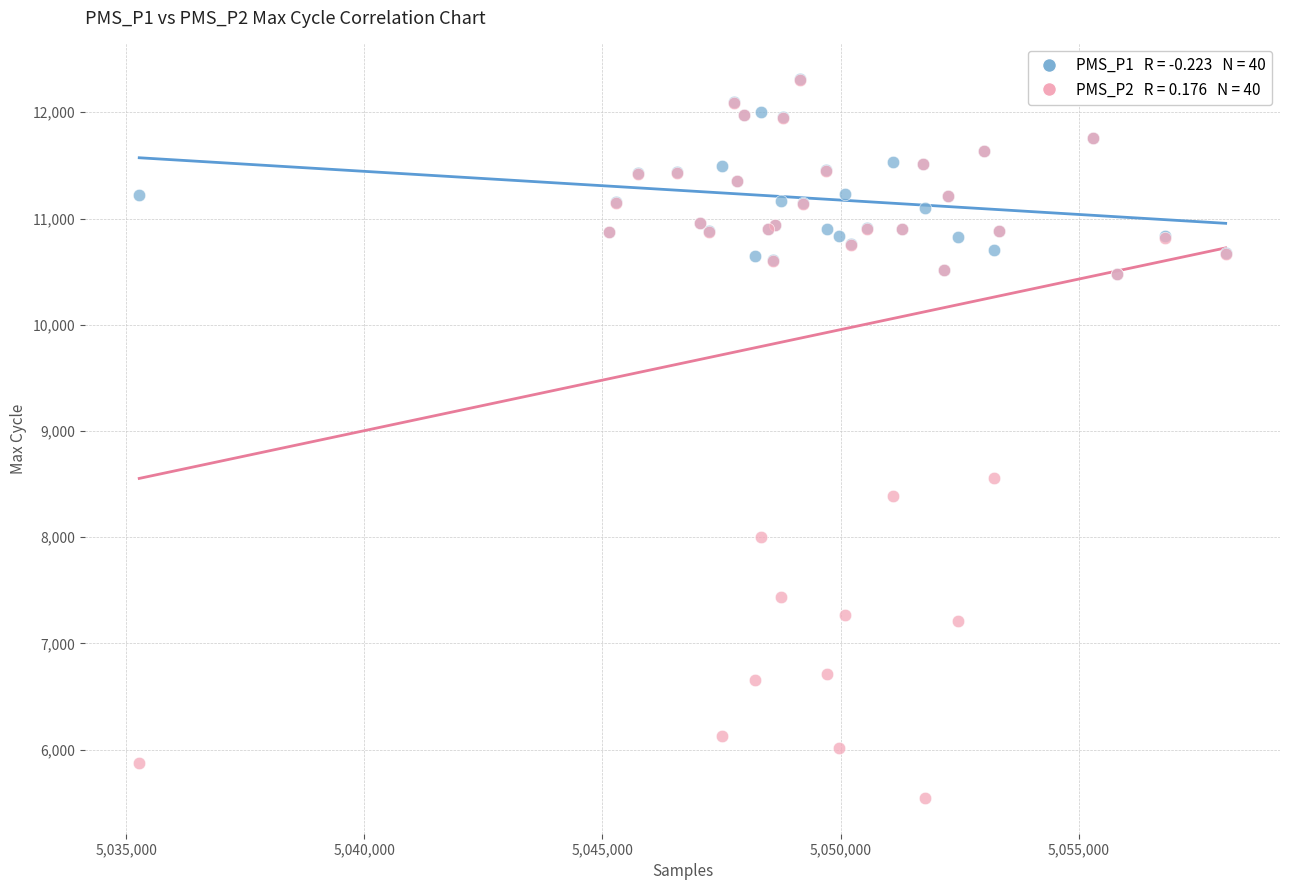

Across all series, what Y value is closest to 8927?

8555.8